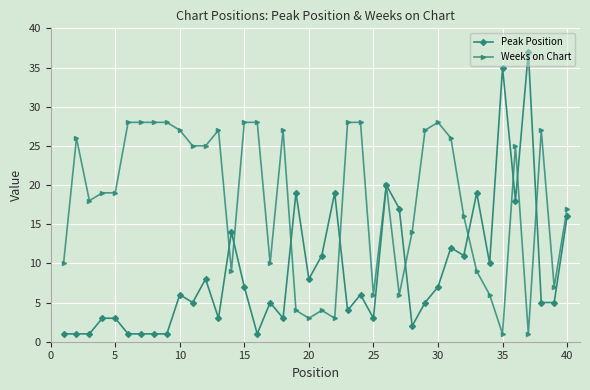

Rank the series by their maximum value, from highest to lowest.

Peak Position, Weeks on Chart